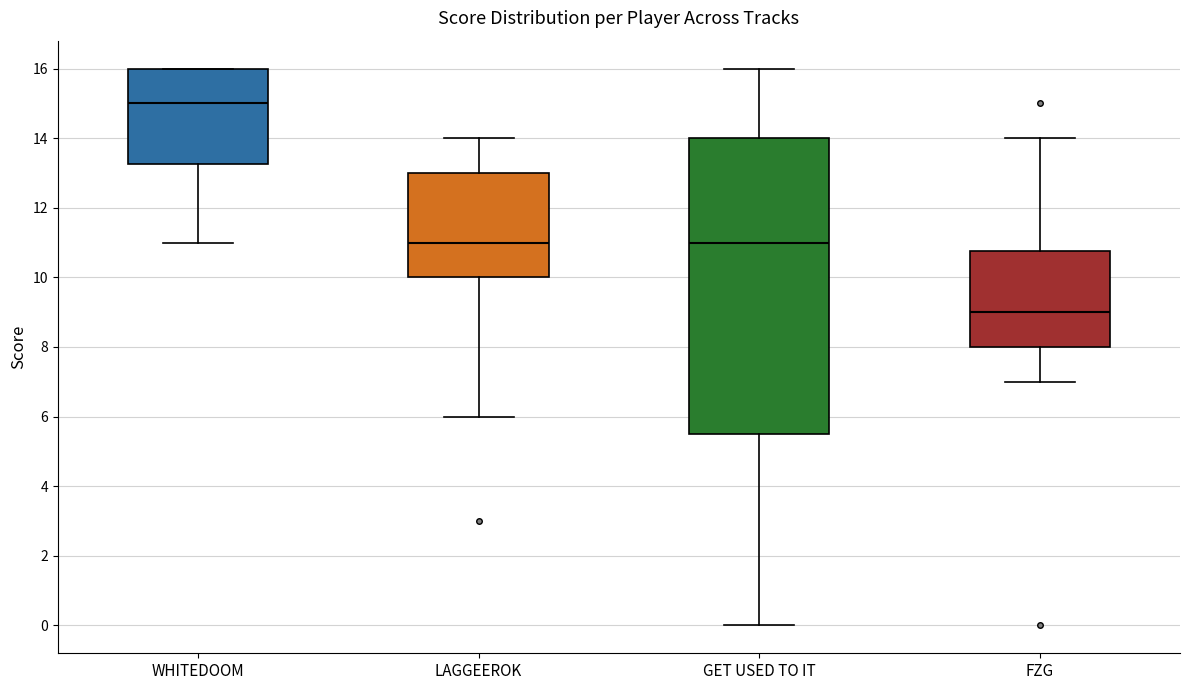

Reading left to right, read every box against the y-axis: the position of its median line, the range the box covers, and the ends of its whiskers. The values are not printed on the chart, so give them approximately, as read against the axis.

WHITEDOOM: median 15.0, box 13.2 to 16.0, whiskers 11.0 to 16.0
LAGGEEROK: median 11.0, box 10.0 to 13.0, whiskers 6.0 to 14.0
GET USED TO IT: median 11.0, box 5.6 to 14.0, whiskers 0.0 to 16.0
FZG: median 9.0, box 8.0 to 10.8, whiskers 7.0 to 14.0